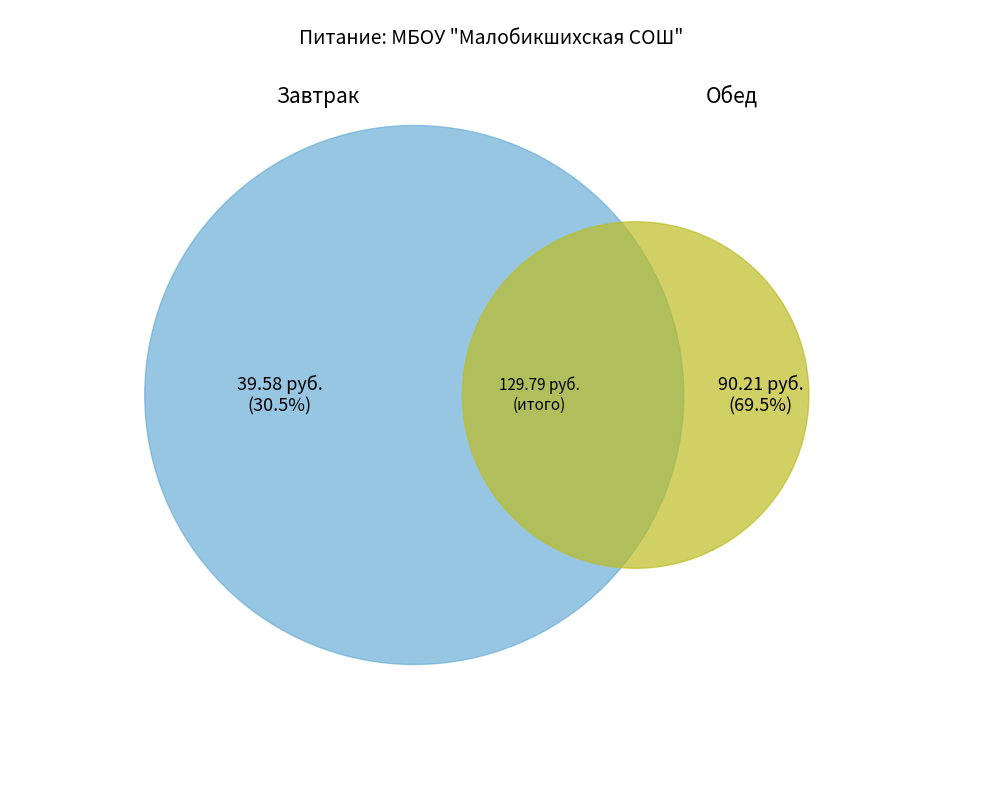

Do Завтрак and Обед together represent more than half of the pie?

Yes